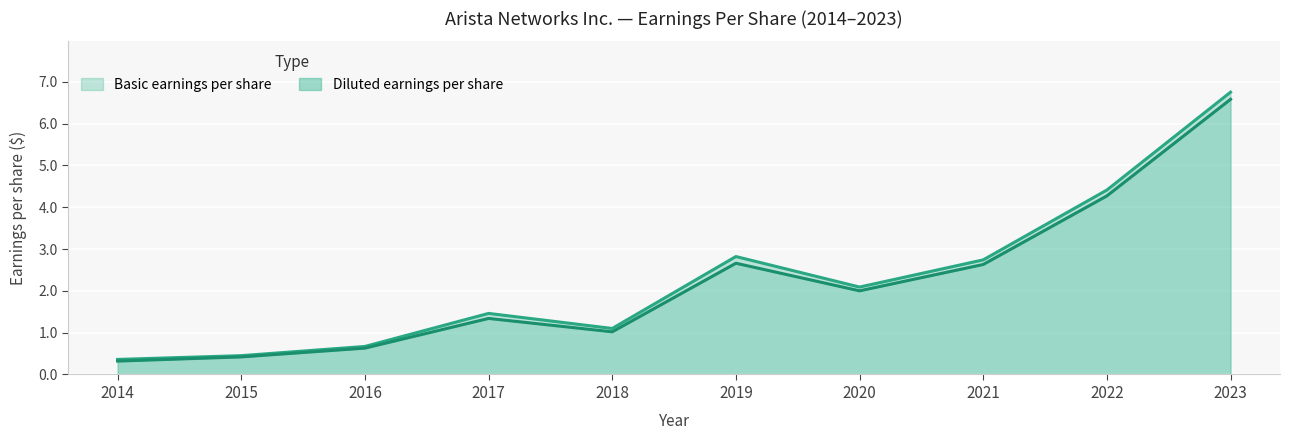

Reading left to right, transcribe all the data shown in this chart.

Basic earnings per share: 2014=0.4	2015=0.5	2016=0.7	2017=1.5	2018=1.1	2019=2.8	2020=2.1	2021=2.7	2022=4.4	2023=6.8
Diluted earnings per share: 2014=0.3	2015=0.4	2016=0.6	2017=1.3	2018=1.0	2019=2.7	2020=2.0	2021=2.6	2022=4.3	2023=6.6